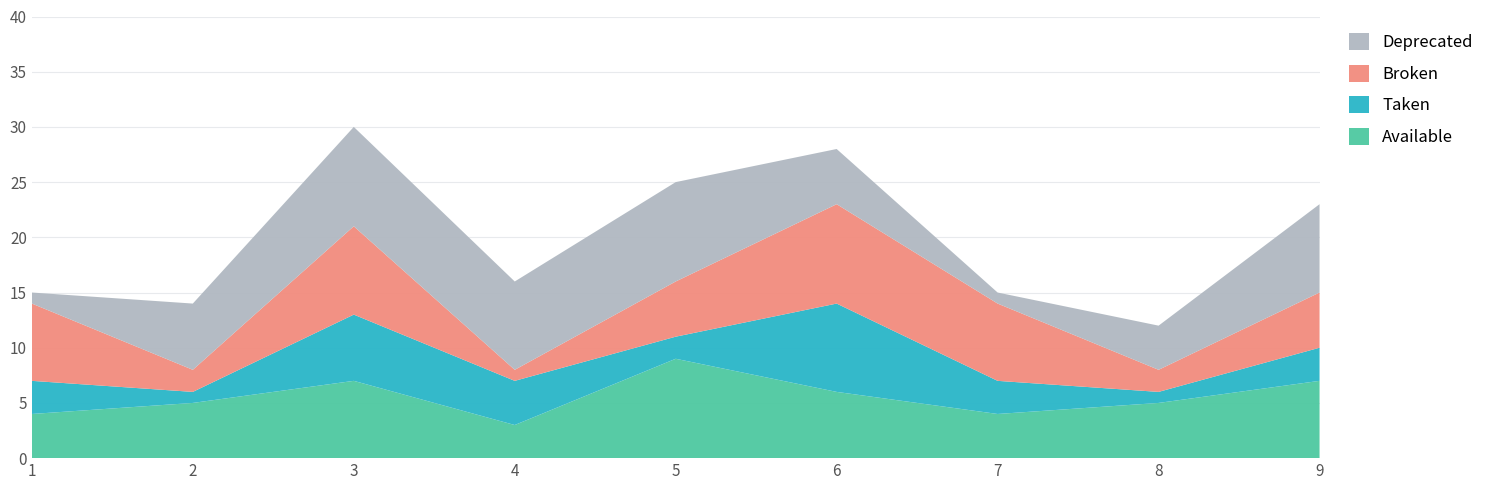

Reading left to right, extract all data points from this chart.

Available: 1=4	2=5	3=7	4=3	5=9	6=6	7=4	8=5	9=7
Taken: 1=3	2=1	3=6	4=4	5=2	6=8	7=3	8=1	9=3
Broken: 1=7	2=2	3=8	4=1	5=5	6=9	7=7	8=2	9=5
Deprecated: 1=1	2=6	3=9	4=8	5=9	6=5	7=1	8=4	9=8